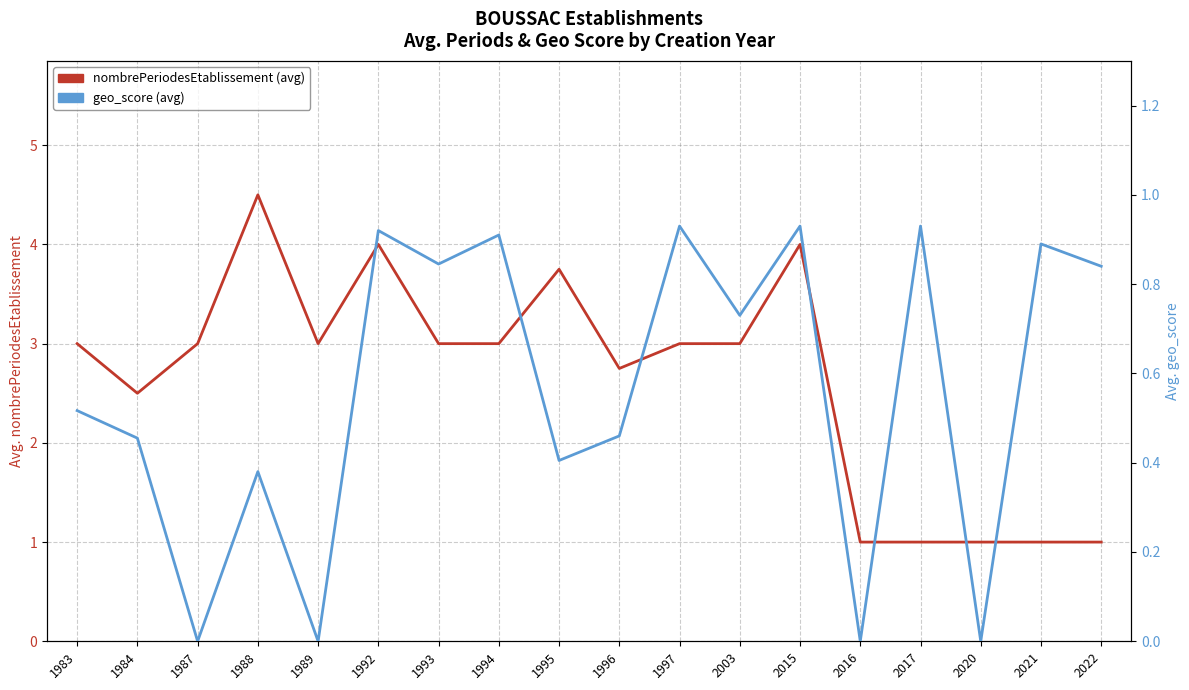

What is the average value of the geo_score (avg) series?

0.6